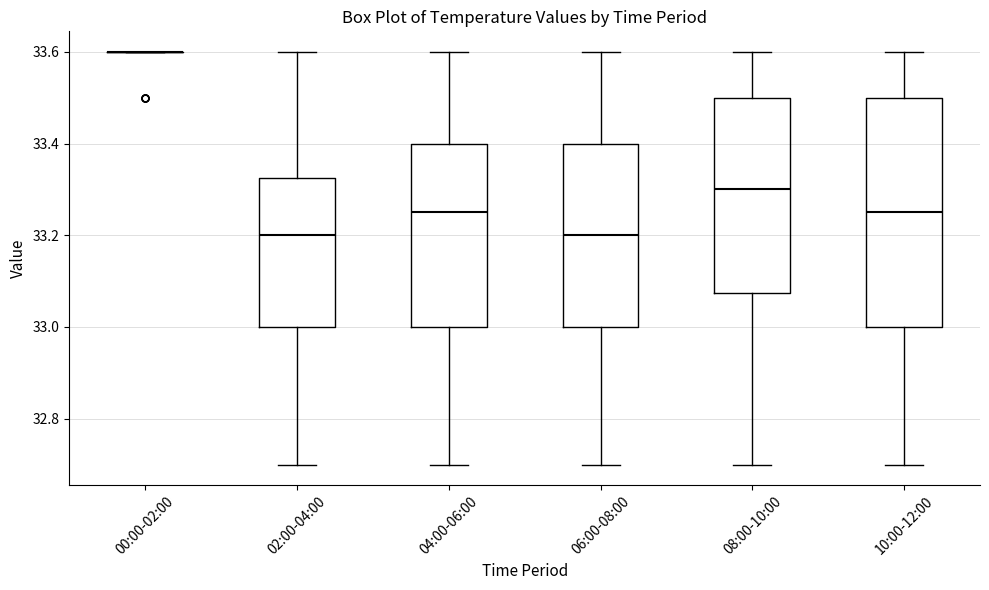

Reading left to right, transcribe this box plot: for each box, give where its median line is, the range the box spans, and where its two whiskers end, as read against the y-axis. The values are not printed on the chart, so give them approximately, as read against the axis.

00:00-02:00: box collapsed to a line at 33.60, whiskers 33.60 to 33.60
02:00-04:00: median 33.20, box 33.00 to 33.32, whiskers 32.70 to 33.60
04:00-06:00: median 33.26, box 33.00 to 33.40, whiskers 32.70 to 33.60
06:00-08:00: median 33.20, box 33.00 to 33.40, whiskers 32.70 to 33.60
08:00-10:00: median 33.30, box 33.08 to 33.50, whiskers 32.70 to 33.60
10:00-12:00: median 33.26, box 33.00 to 33.50, whiskers 32.70 to 33.60